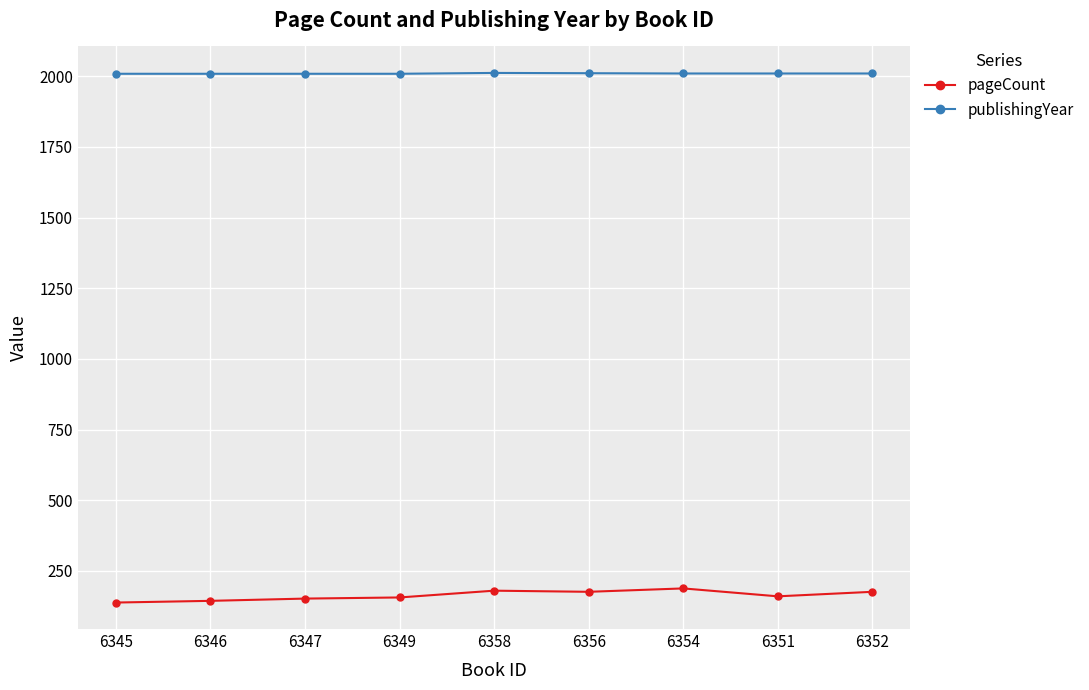

What is the total value across all series at 6356?

2187